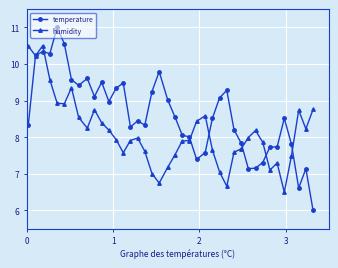

True or false: humidity has more than 1 points higher than both neighbors.

True